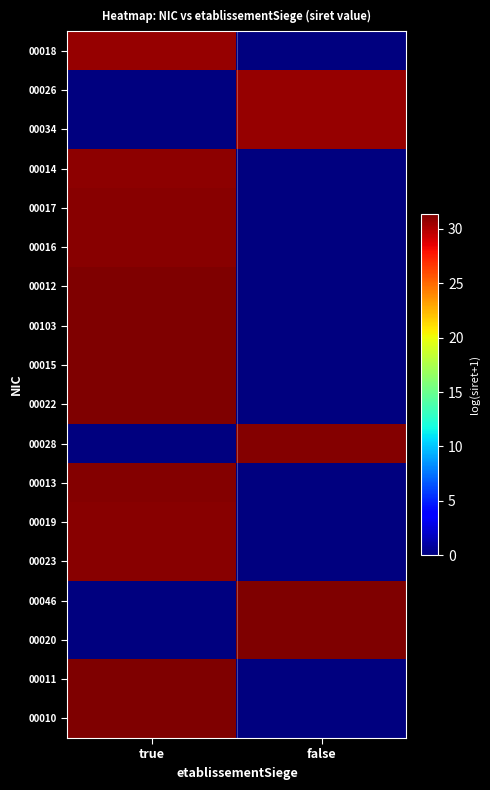

At false, list the series in order from smallest to largest.

00018, 00014, 00017, 00016, 00012, 00103, 00015, 00022, 00013, 00019, 00023, 00011, 00010, 00026, 00034, 00028, 00046, 00020